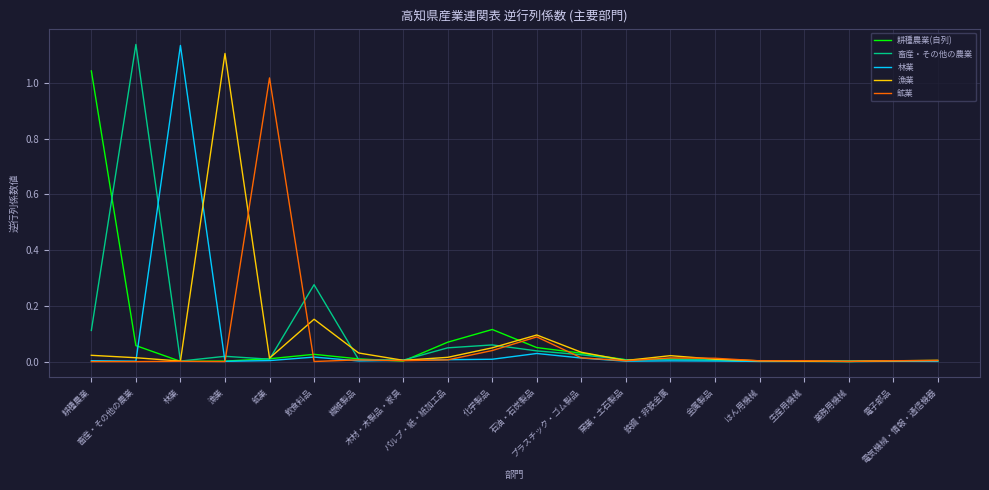

List the labels in order of 鉱業 value, smallest first.

畜産・その他の農業, 耕種農業, 漁業, 飲食料品, 業務用機械, 林業, はん用機械, 窯業・土石製品, 電子部品, 木材・木製品・家具, 生産用機械, 電気機械・情報・通信機器, パルプ・紙・紙加工品, 繊維製品, 金属製品, 鉄鋼・非鉄金属, プラスチック・ゴム製品, 化学製品, 石油・石炭製品, 鉱業